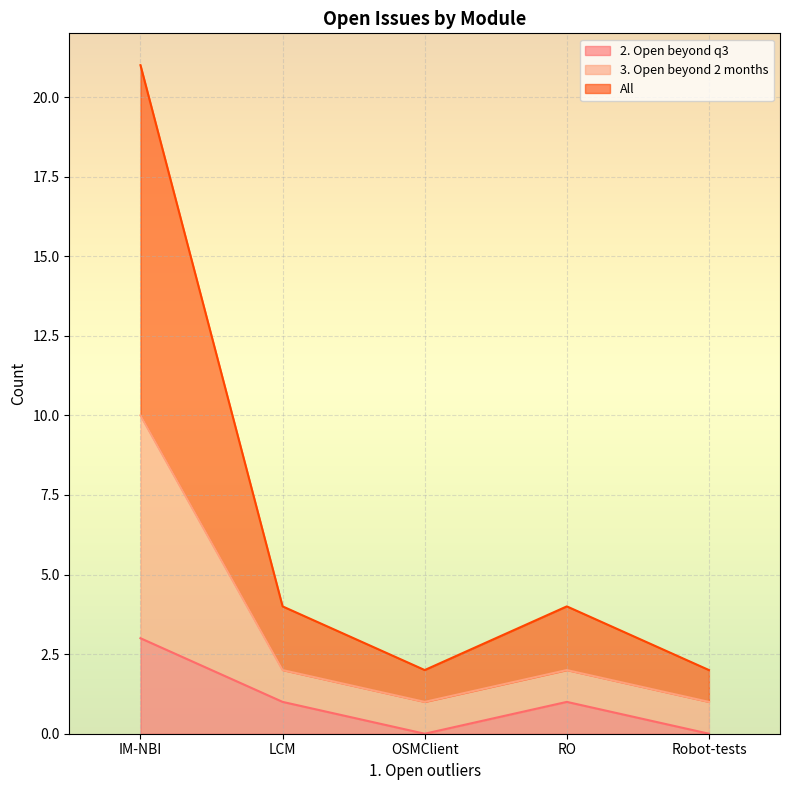

The 2. Open beyond q3 series shows -1 at OSMClient. True or false?

False